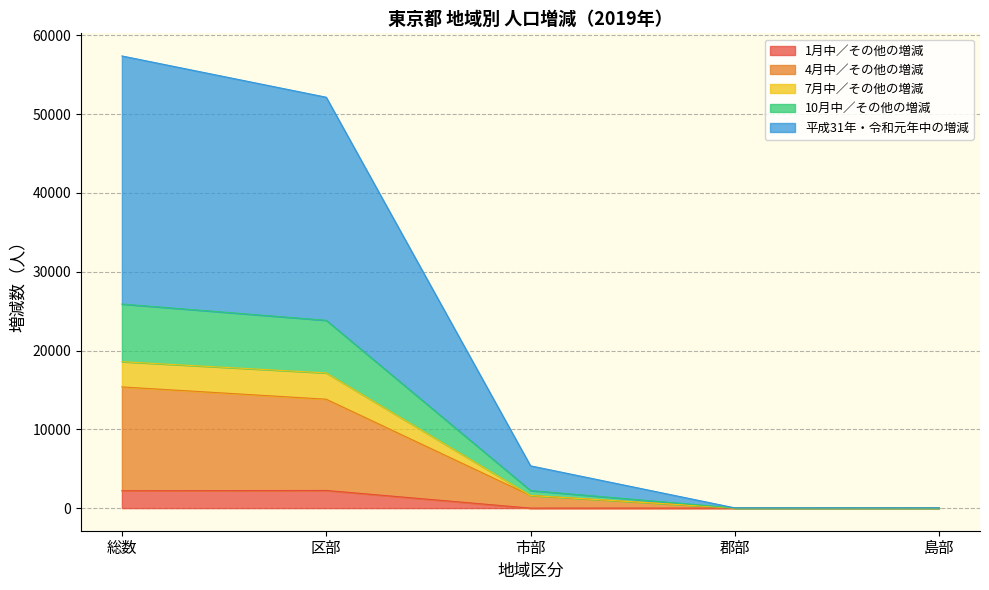

At which category is the sum across all series the highest?

総数